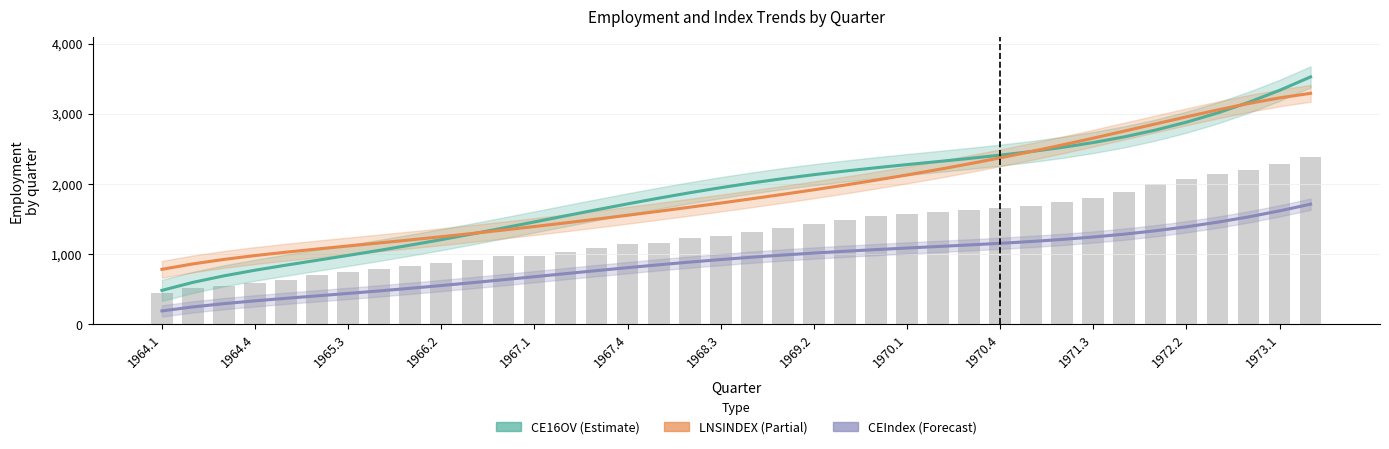

What is the value of the LNSINDEX bar at the 34th from the left?

2958.7